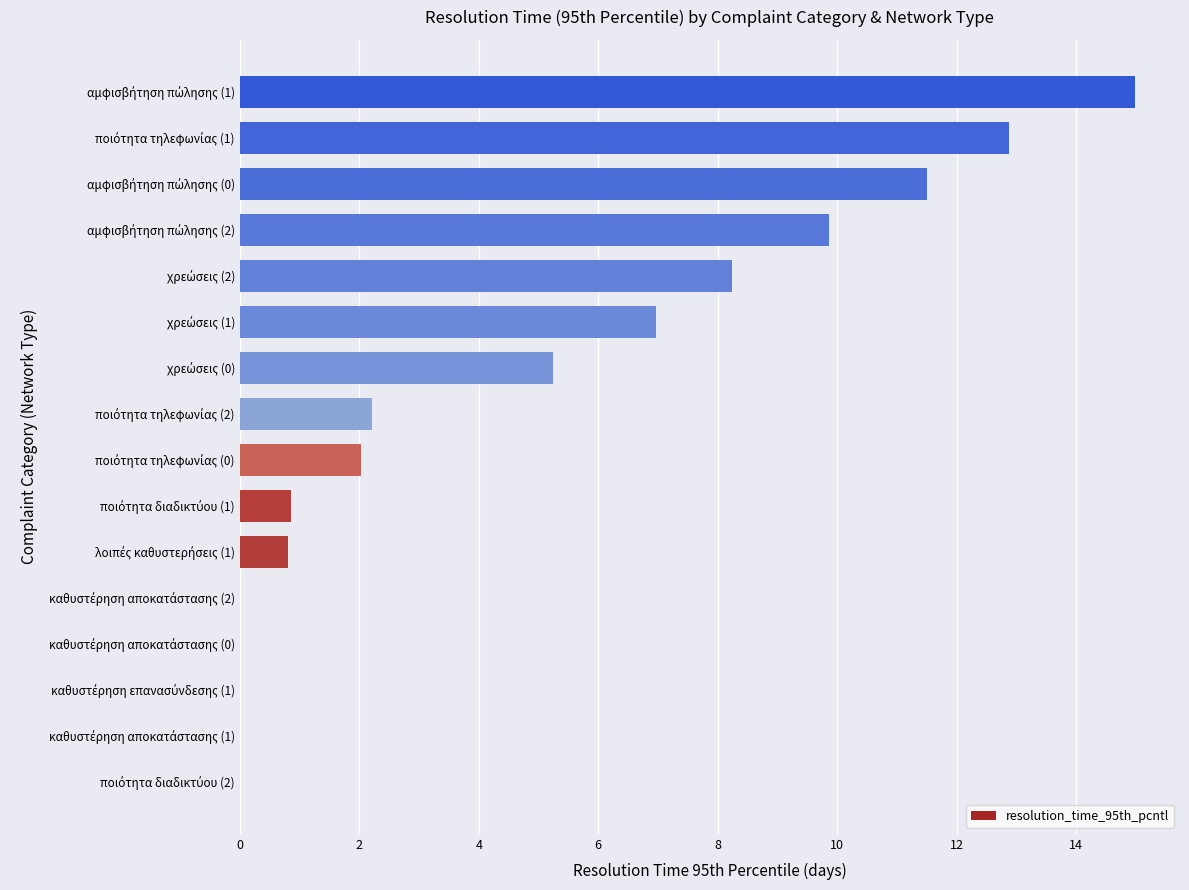

What is the sum of all values?

75.6